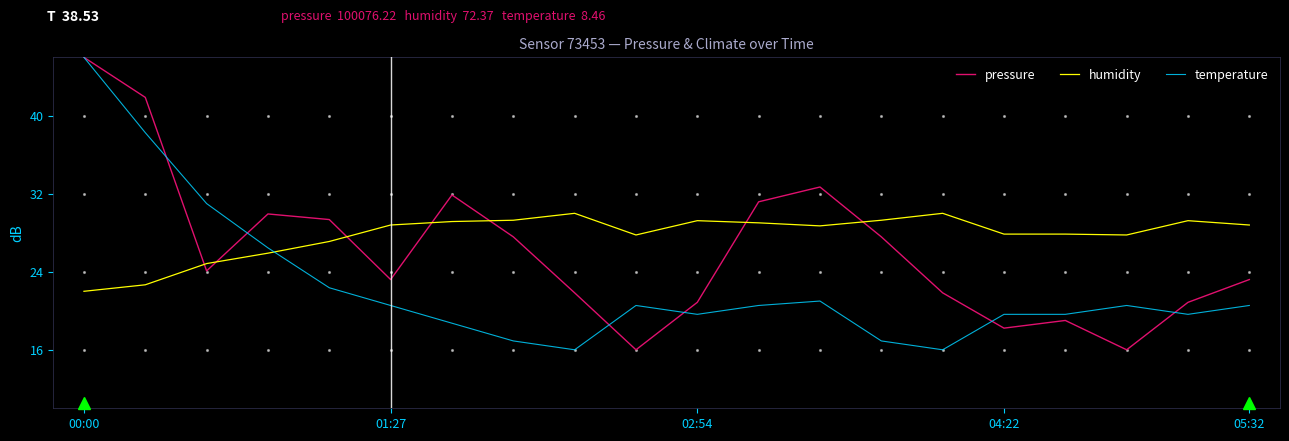

True or false: temperature and pressure cross at least once.

True